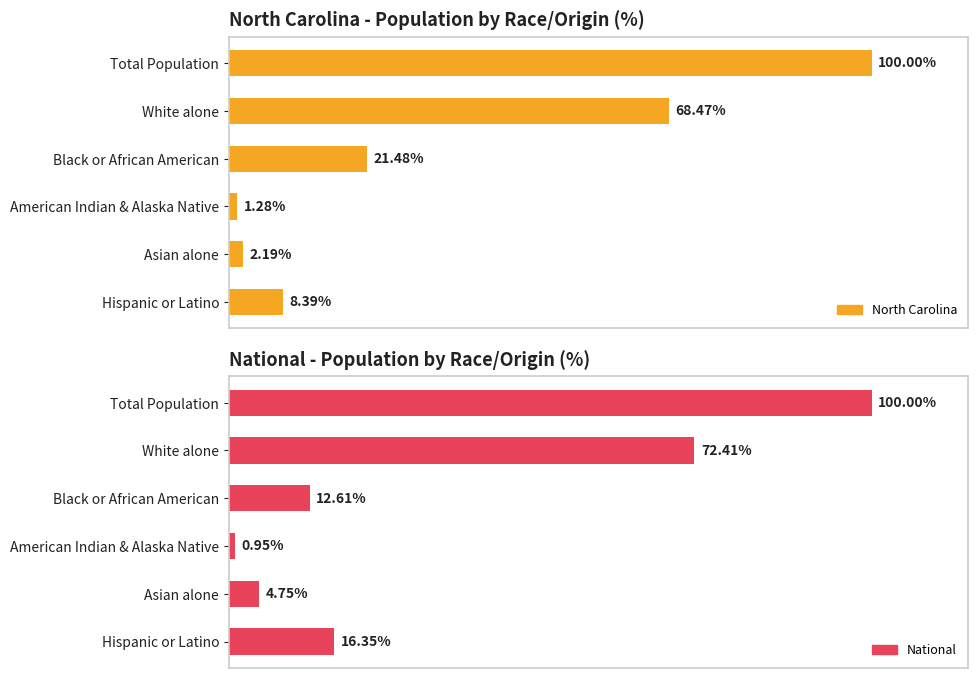

Rank the series at Black or African American from lowest to highest value.

National, North Carolina